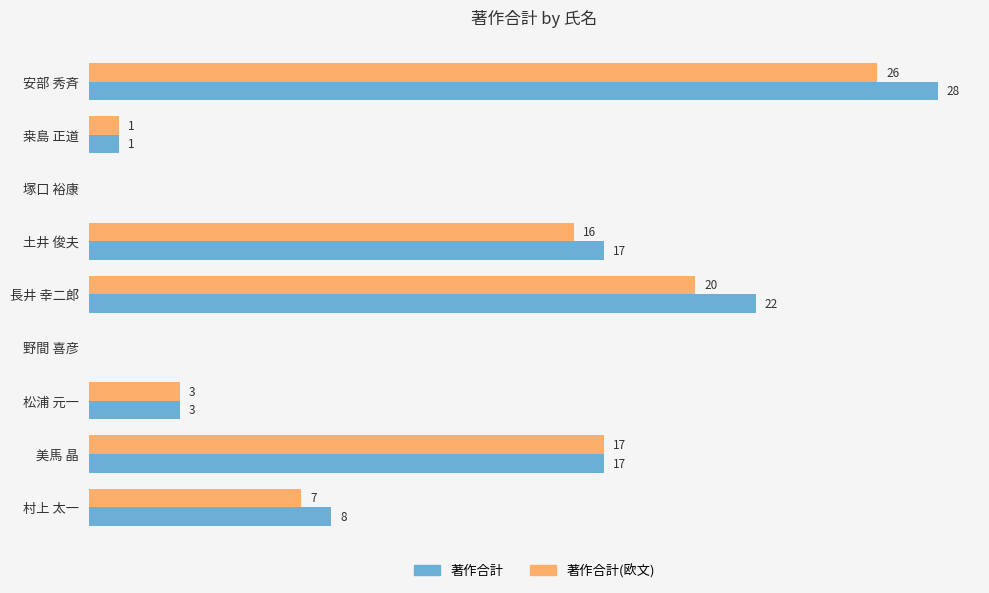

Which series has the largest total across all categories?

著作合計